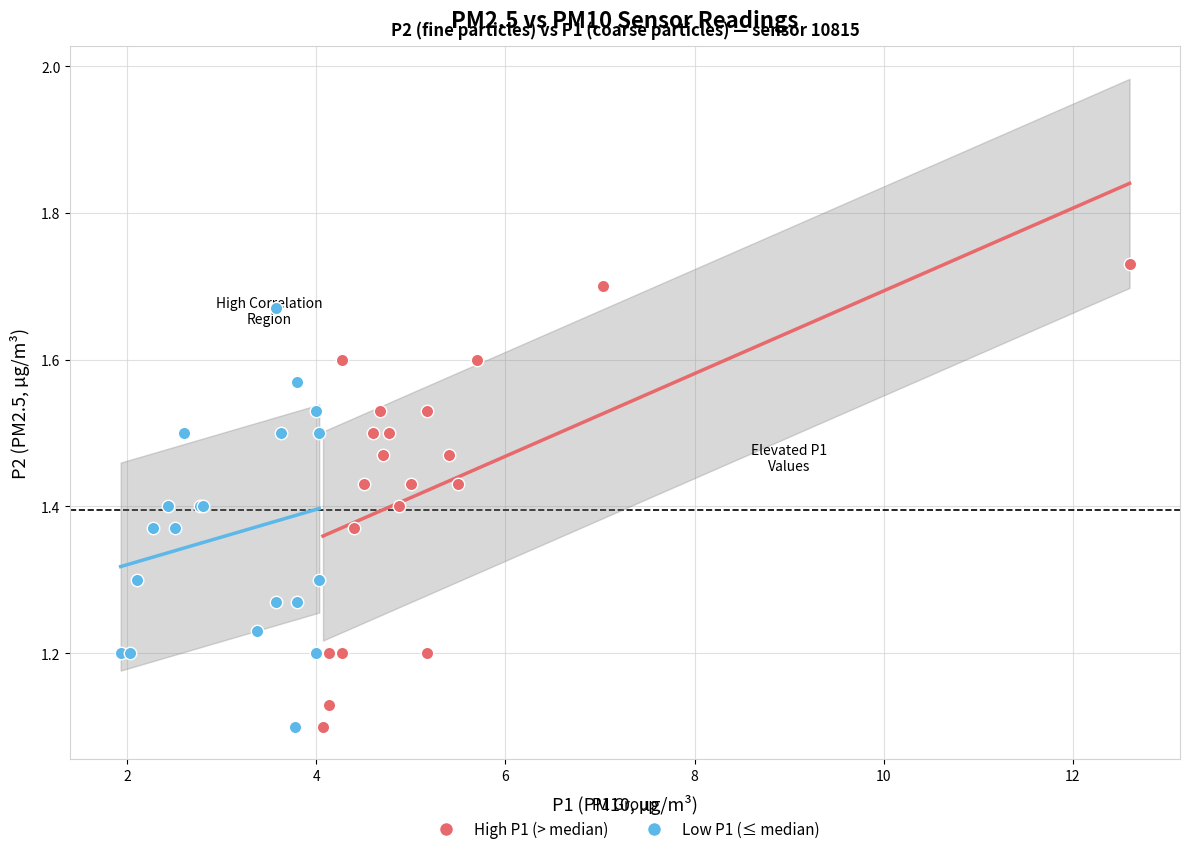

Which series has the widest spread of Y values?

High P1 (> median)